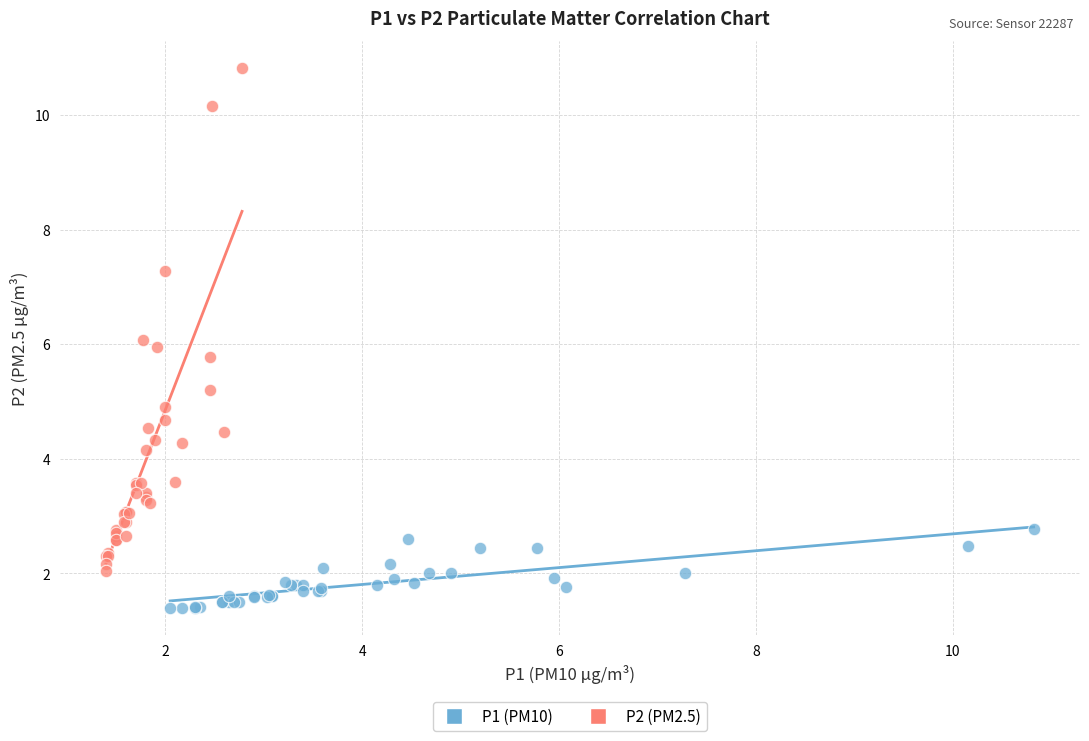

Which series contains the lowest Y value?

P1 (PM10)